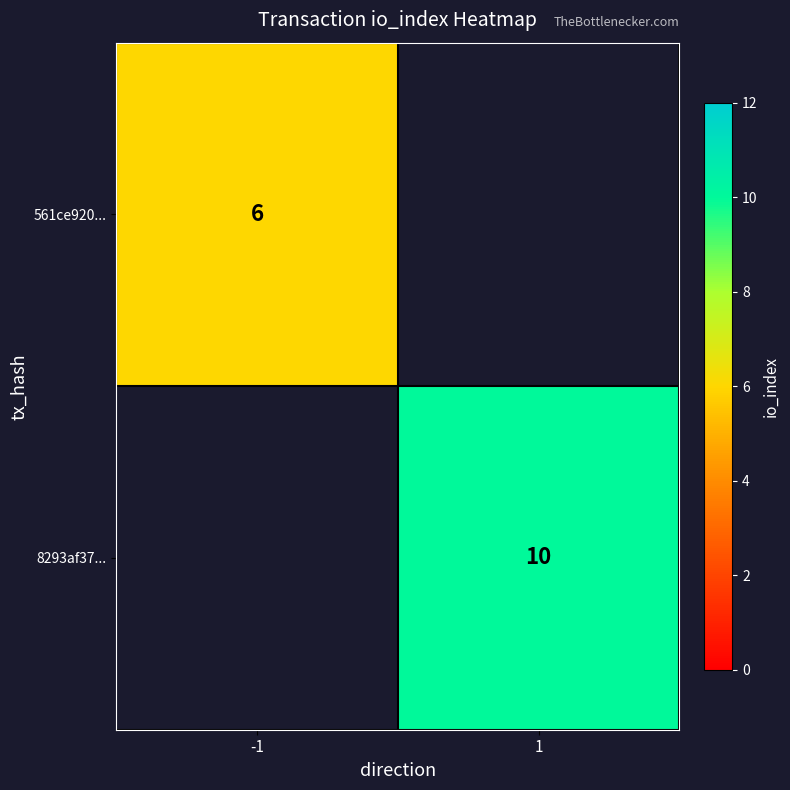

Is it true that 8293af37... equals 15 at 1?

False